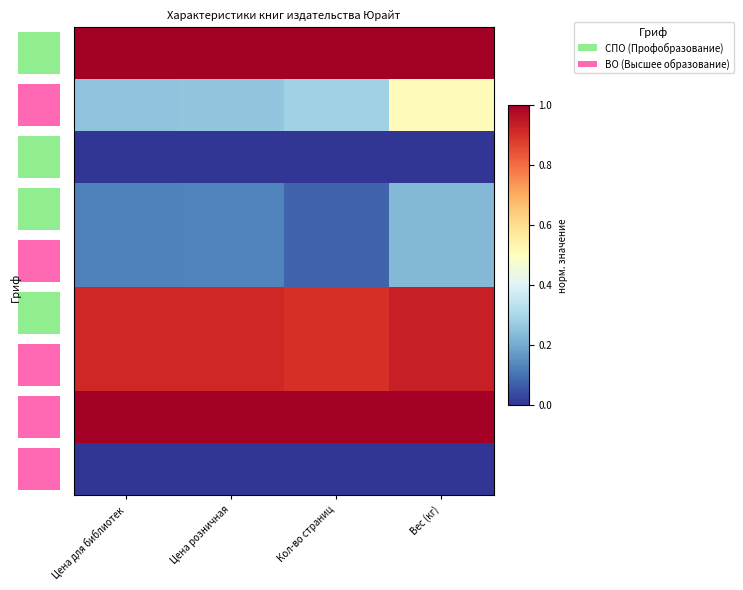

Between Цена розничная and Цена для библиотек, which is larger?

Цена розничная